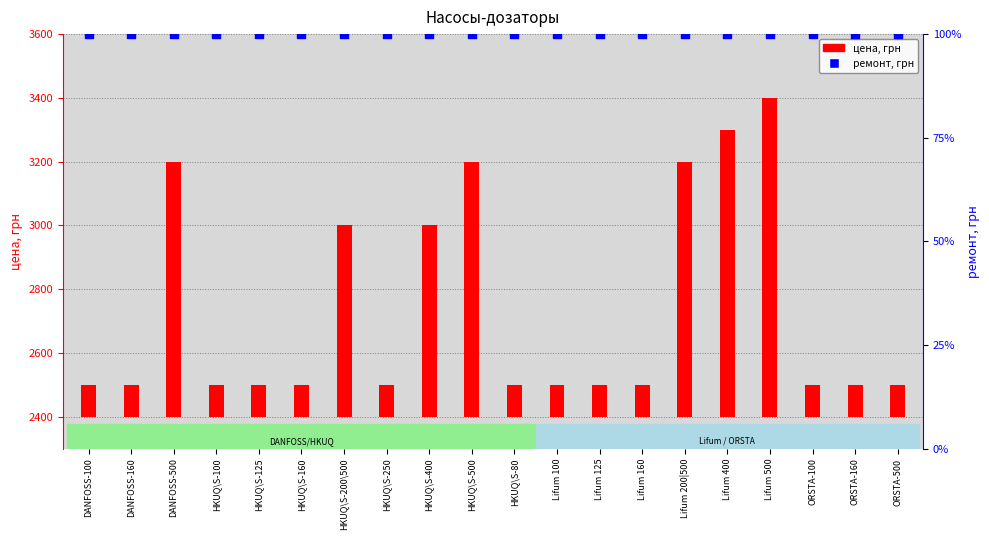

Which series has the largest total across all categories?

цена, грн